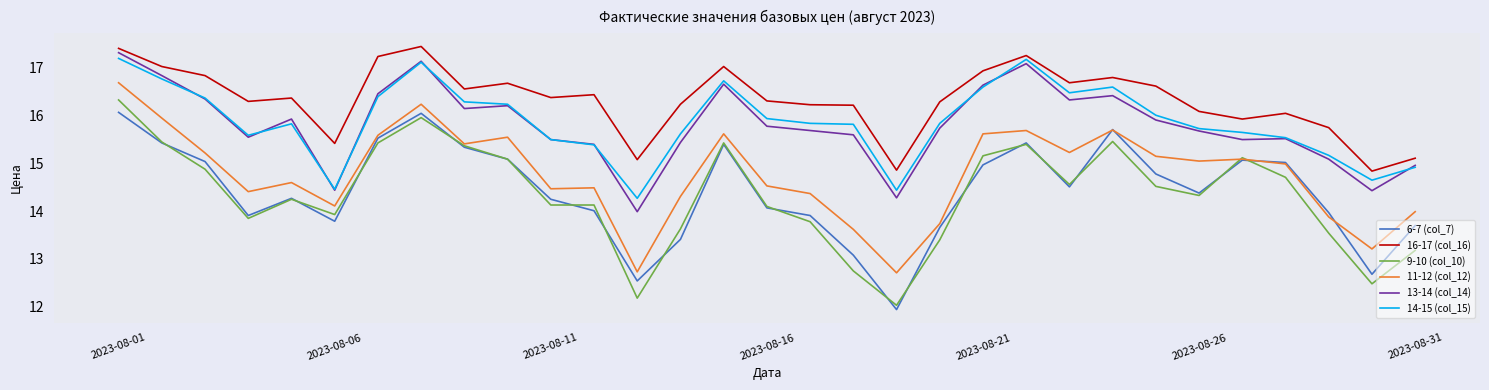

Which series has the largest total across all categories?

16-17 (col_16)